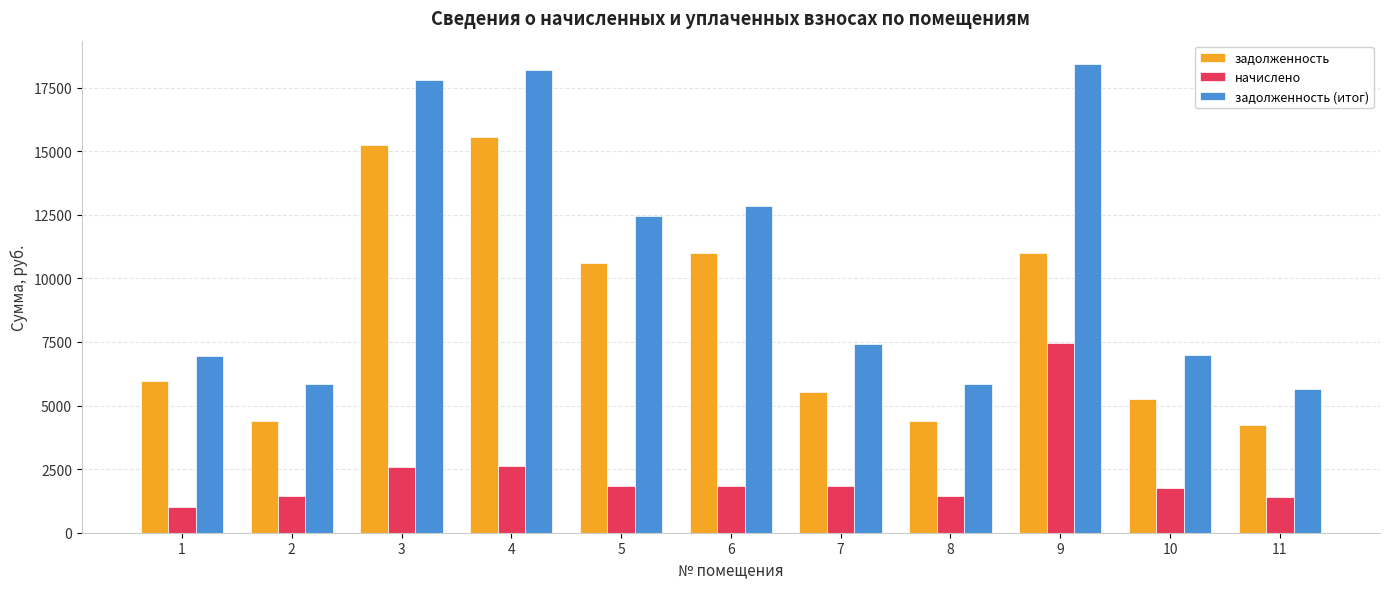

True or false: начислено has a value of 1853.3 at 7.

True